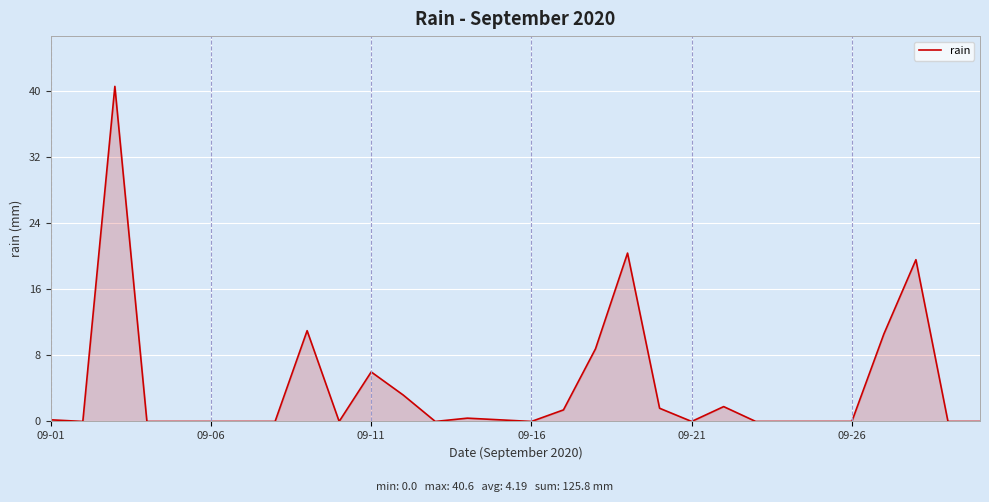

How many categories are shown in the chart?

30